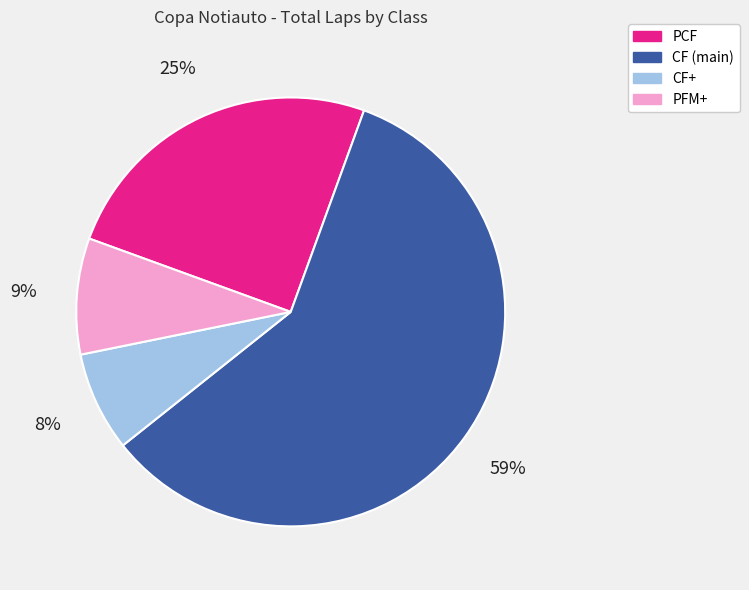

Which slice is the largest?

CF (main)